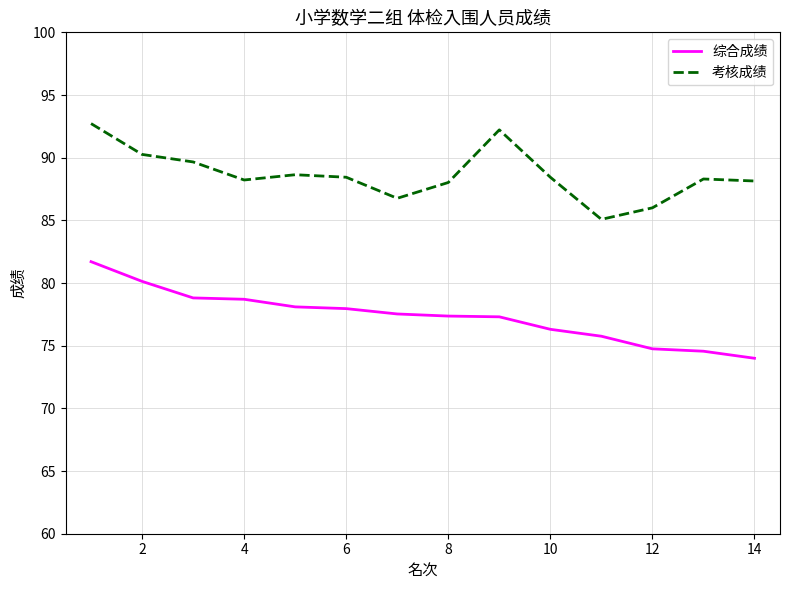

What is the difference between the maximum and minimum values in the 考核成绩 series?

7.6